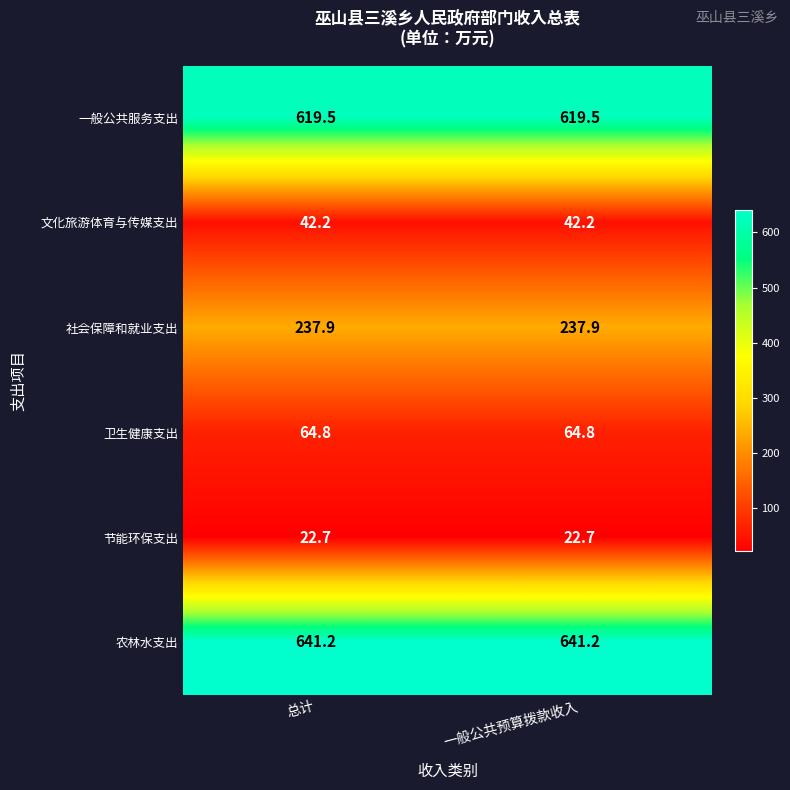

At 一般公共预算拨款收入, list the series in order from largest to smallest.

农林水支出, 一般公共服务支出, 社会保障和就业支出, 卫生健康支出, 文化旅游体育与传媒支出, 节能环保支出